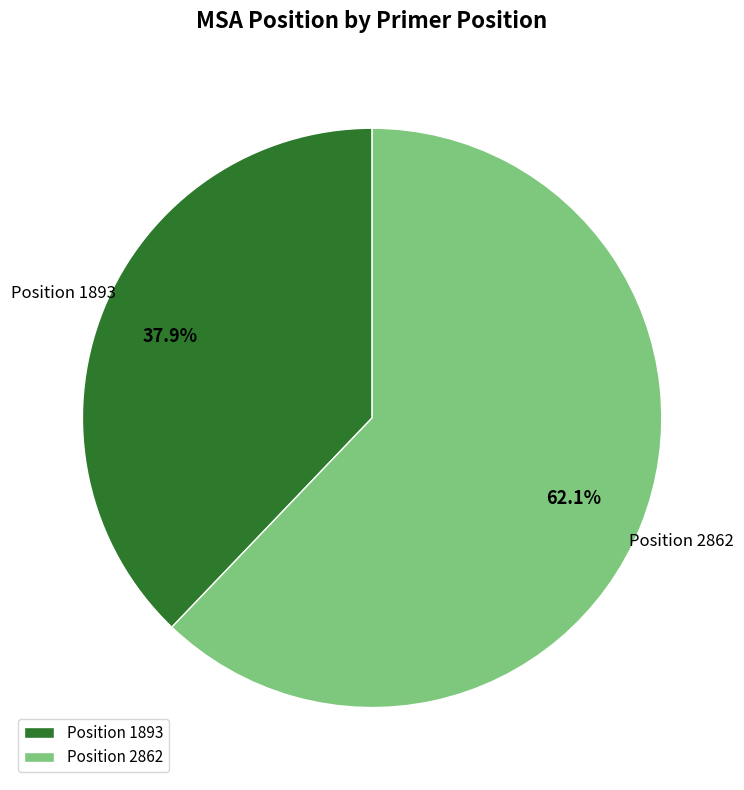

Does Position 1893 represent more than half of the total?

No